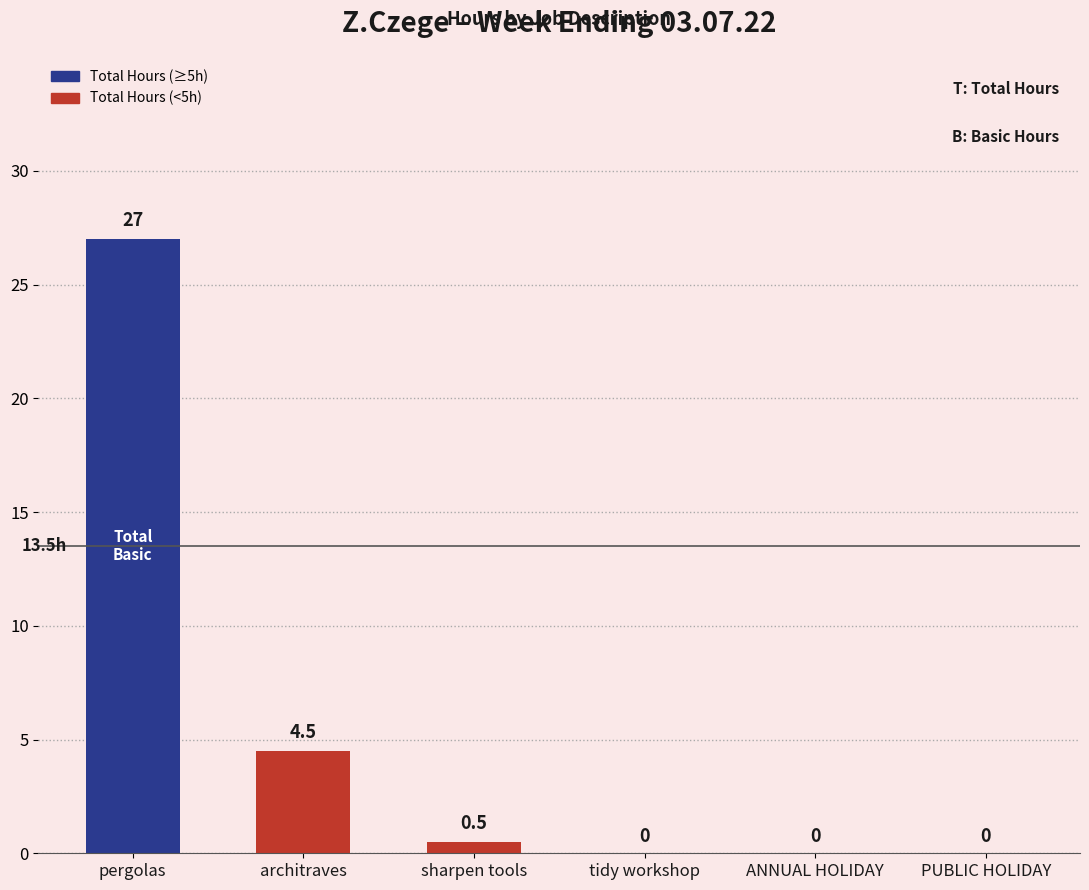

Which has a higher value, PUBLIC HOLIDAY or sharpen tools?

sharpen tools